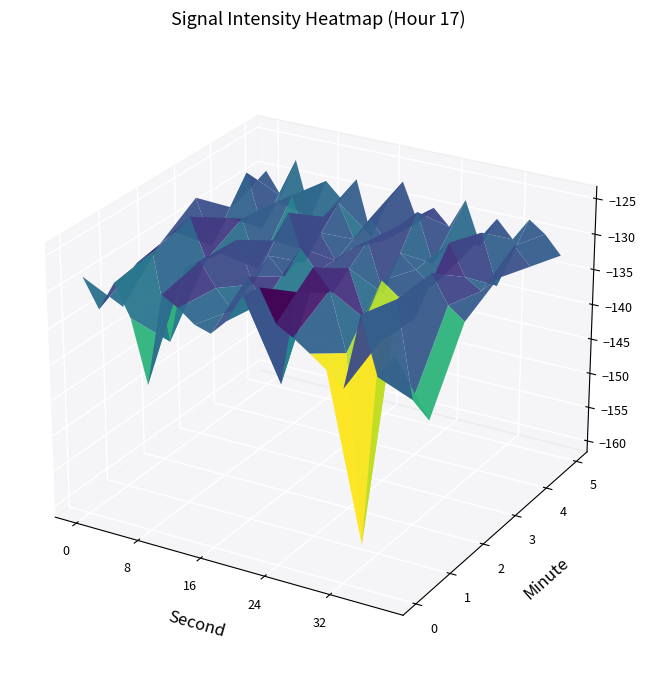

The 5 series shows -130.4 at 8. True or false?

True